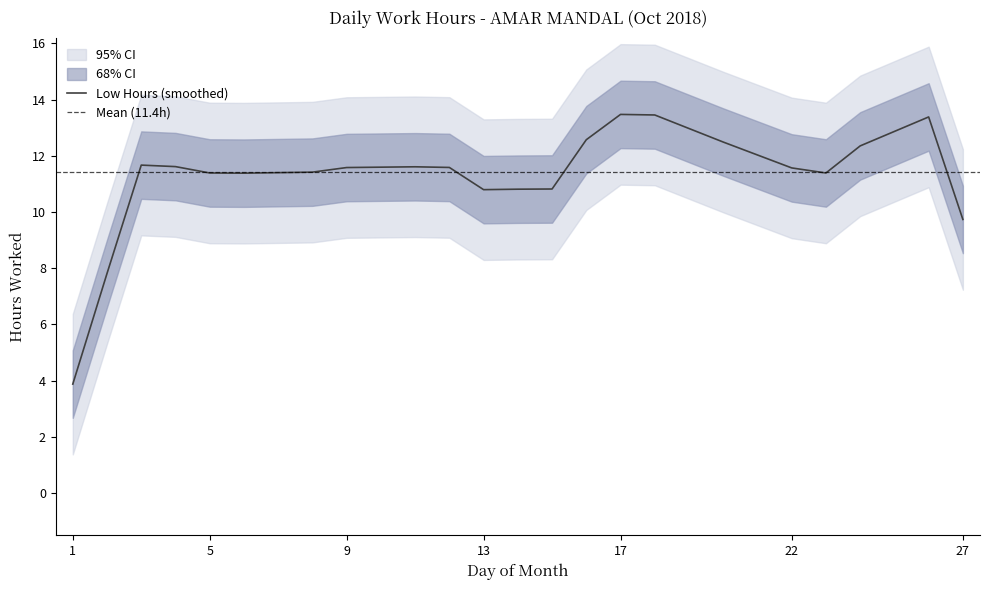

True or false: Low Hours (smoothed) has a value of 4.0 at 22.

False